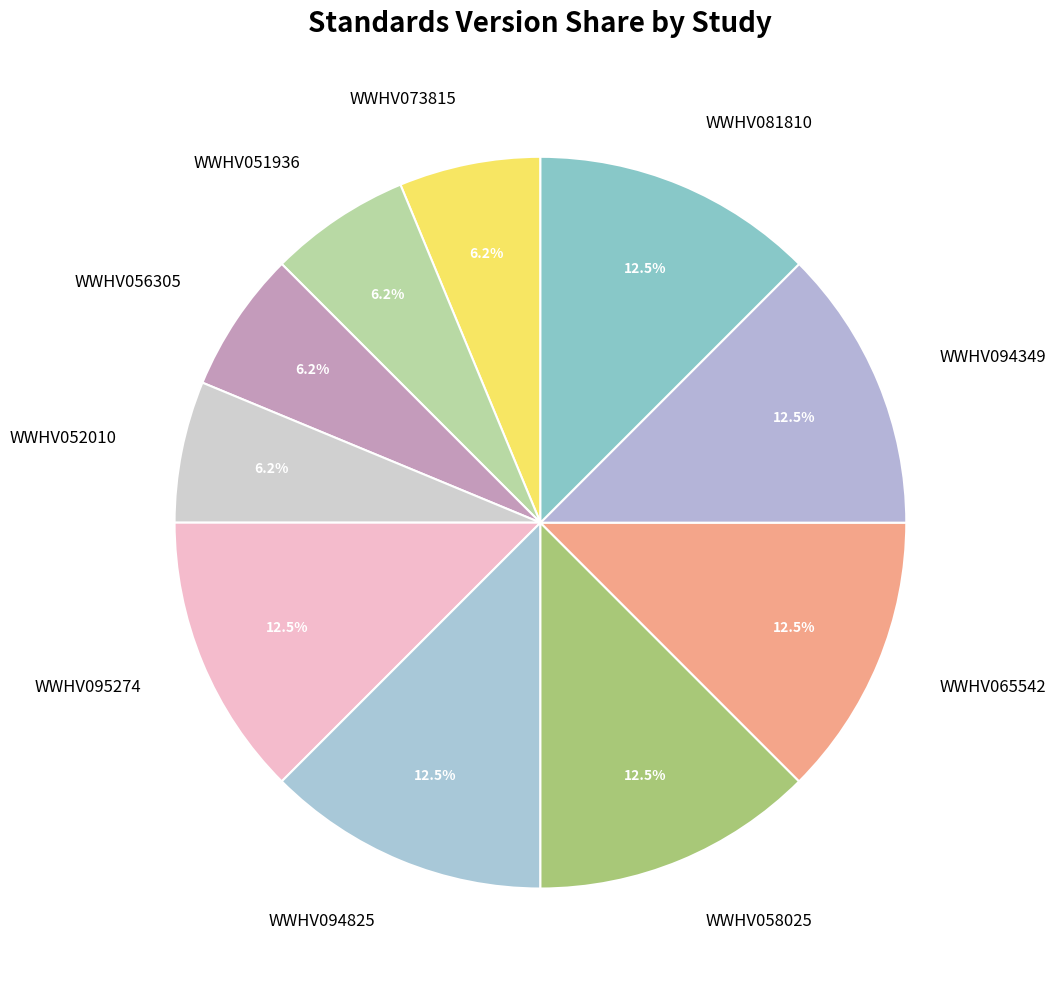

Is the sum of WWHV073815 and WWHV094349 greater than half?

No